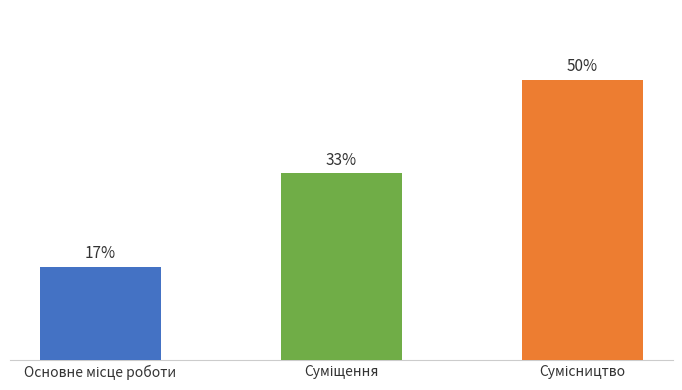

Are the bars horizontal?

No